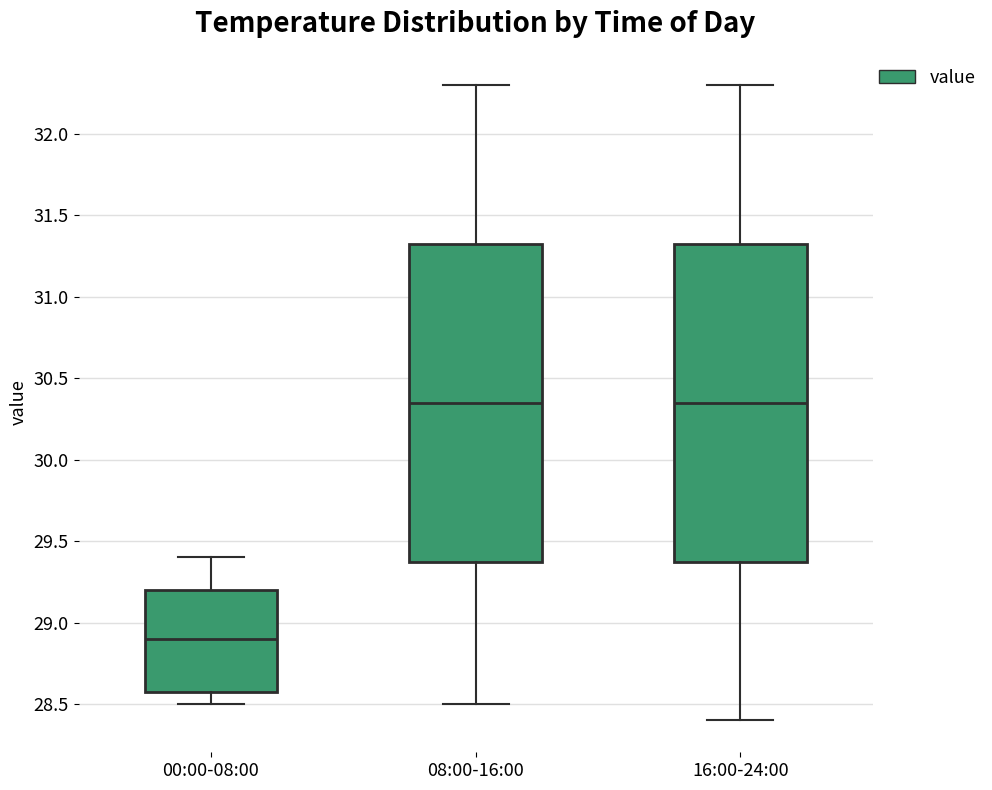

Reading left to right, read every box against the y-axis: the position of its median line, the range the box covers, and the ends of its whiskers. The values are not printed on the chart, so give them approximately, as read against the axis.

00:00-08:00: median 28.90, box 28.60 to 29.20, whiskers 28.50 to 29.40
08:00-16:00: median 30.35, box 29.40 to 31.35, whiskers 28.50 to 32.30
16:00-24:00: median 30.35, box 29.40 to 31.35, whiskers 28.40 to 32.30